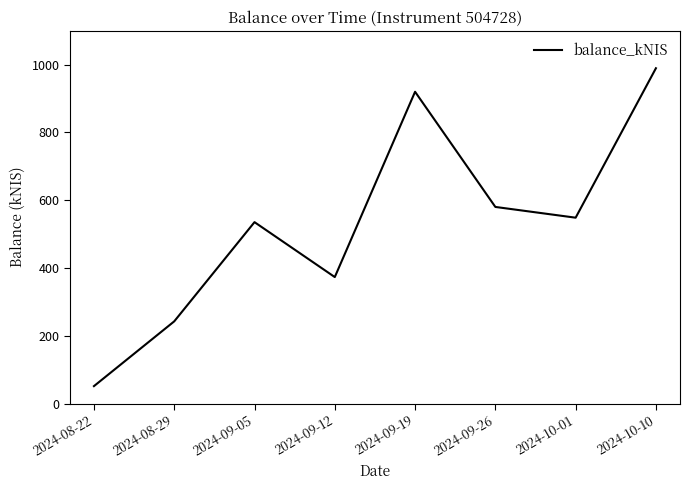

What is the minimum value shown in the chart?

51.5